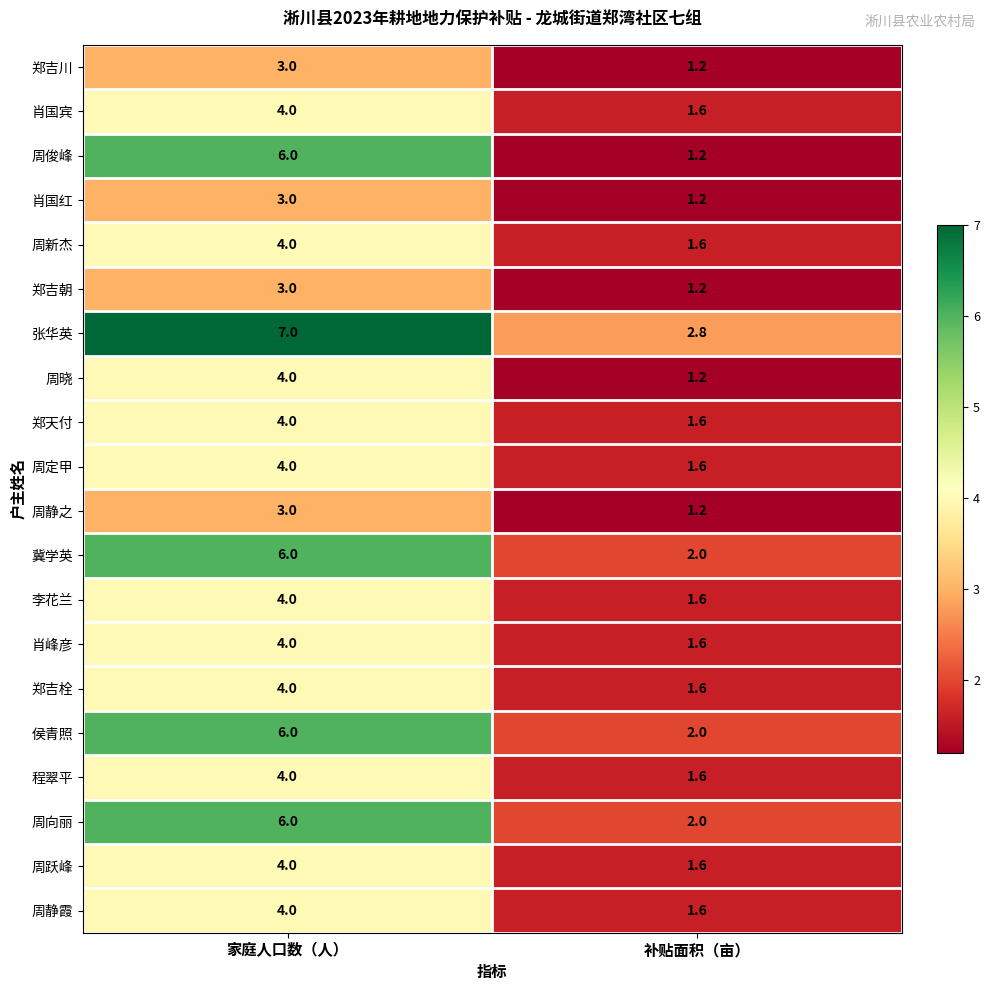

Which series changed the most between 家庭人口数（人） and 补贴面积（亩）?

周俊峰